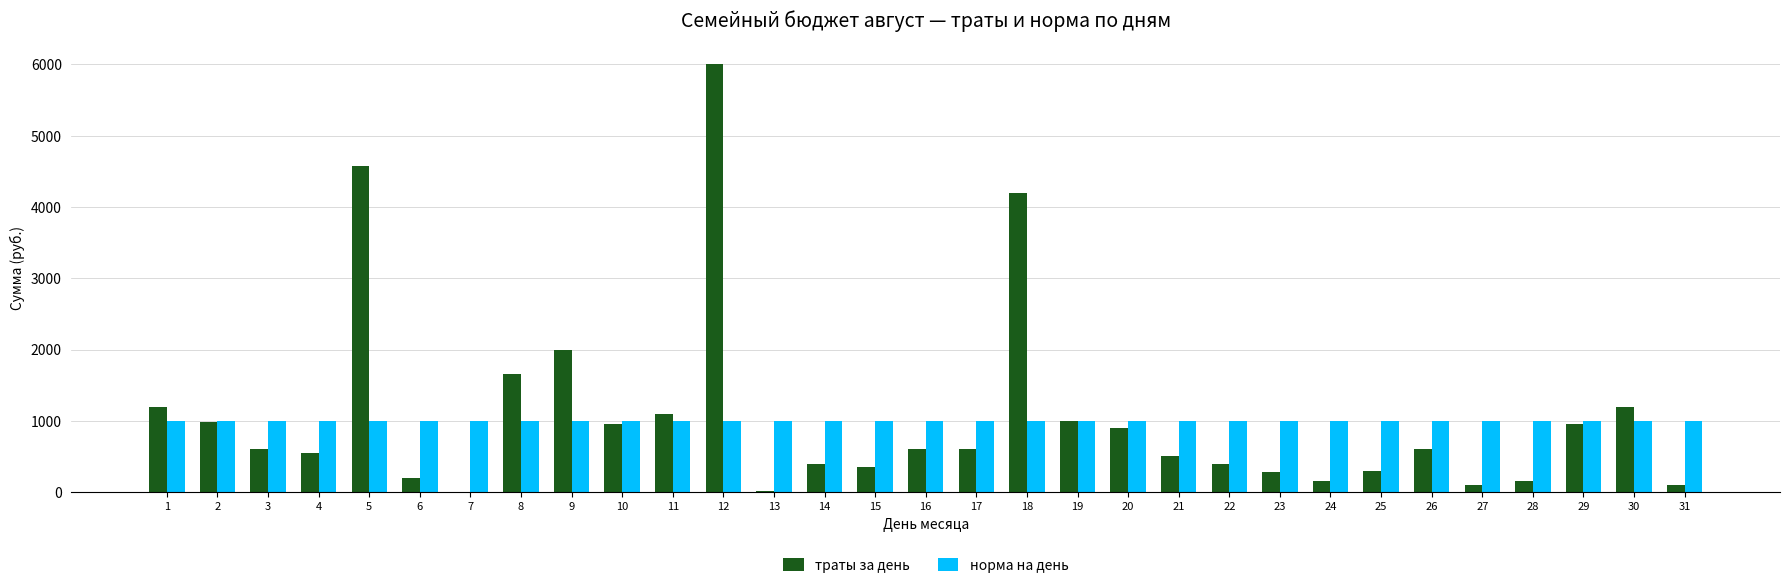

Count the number of categories in the chart.

31